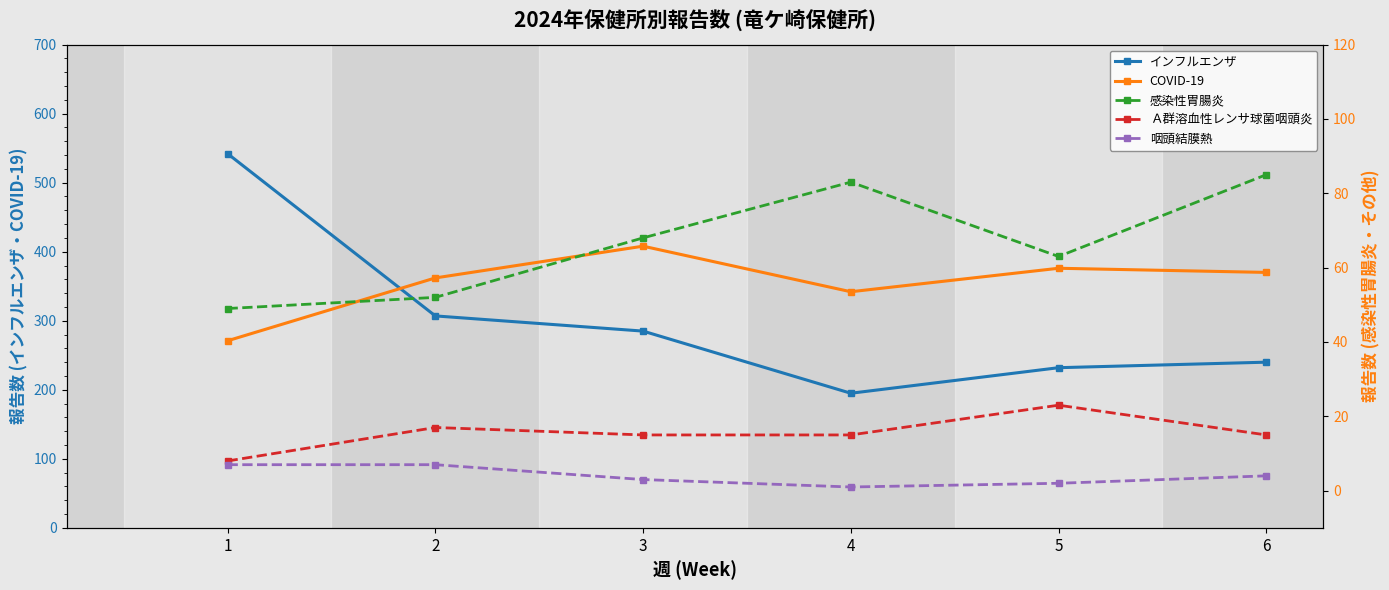

Reading left to right, list all the values displayed in this chart.

インフルエンザ: 542	307	285	195	232	240
COVID-19: 271	362	408	342	376	370
感染性胃腸炎: 49	52	68	83	63	85
Ａ群溶血性レンサ球菌咽頭炎: 8	17	15	15	23	15
咽頭結膜熱: 7	7	3	1	2	4